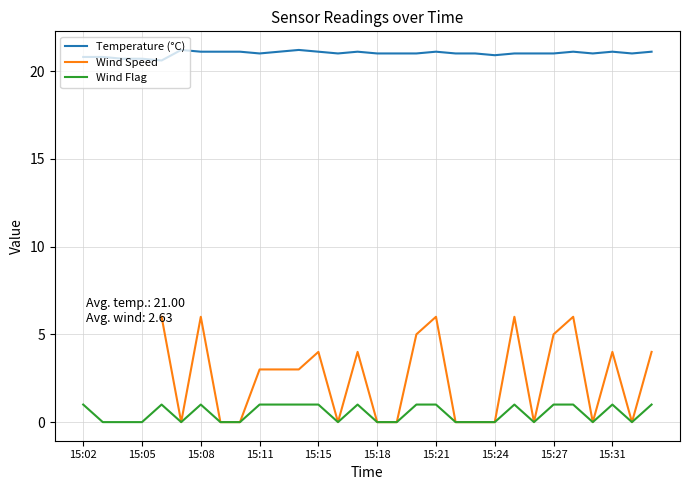

What is the maximum value for Wind Flag?

1.0